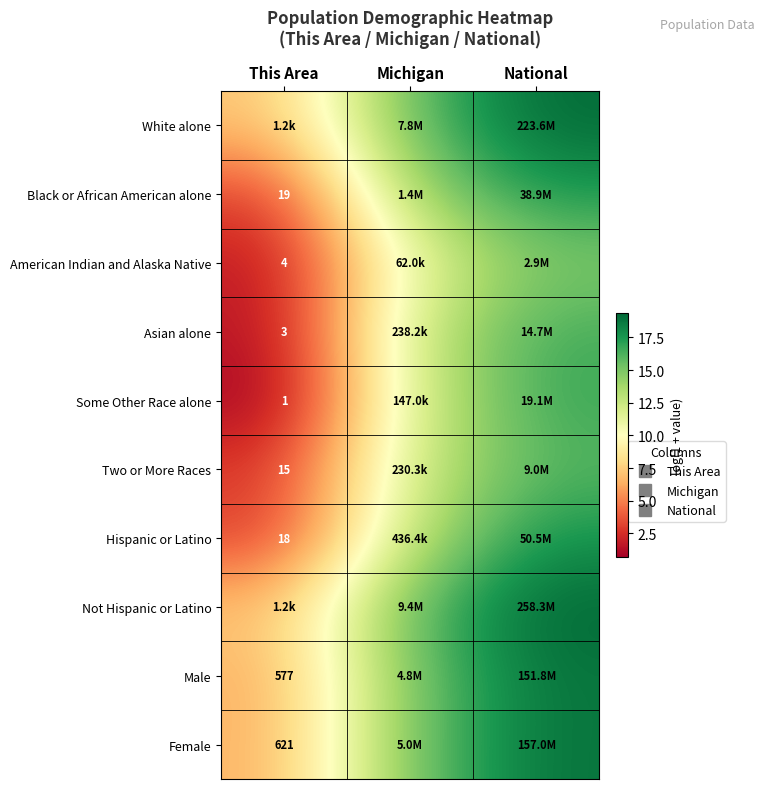

What is the difference between the highest and lowest values at This Area?

6.4